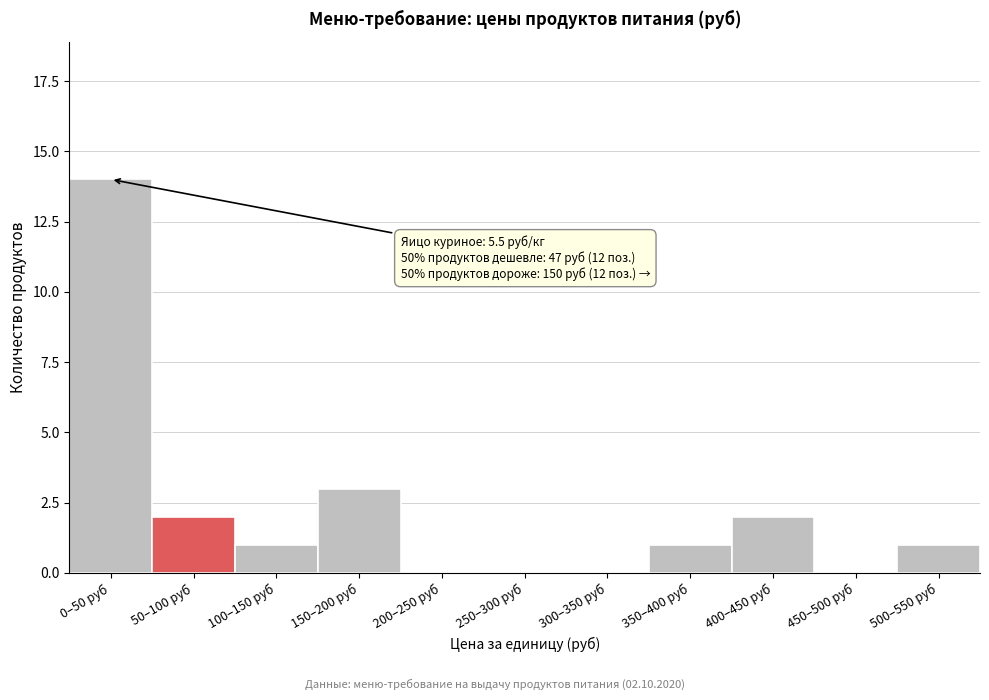

Reading left to right, transcribe all the data shown in this chart.

0–50 руб=14	50–100 руб=2	100–150 руб=1	150–200 руб=3	200–250 руб=0	250–300 руб=0	300–350 руб=0	350–400 руб=1	400–450 руб=2	450–500 руб=0	500–550 руб=1